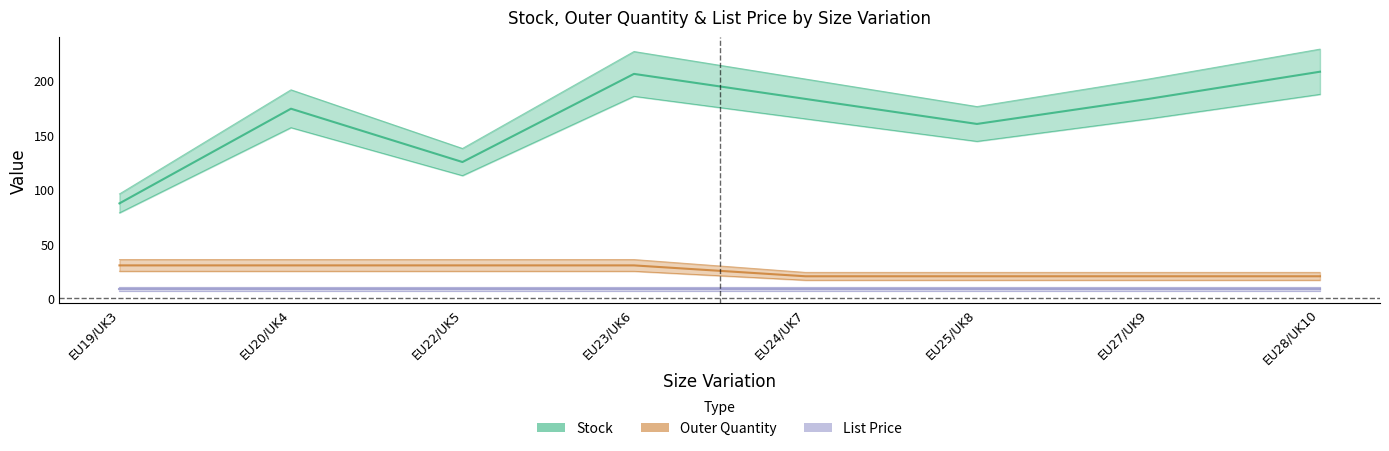

Which category has the highest value in the Outer Quantity series?

EU19/UK3